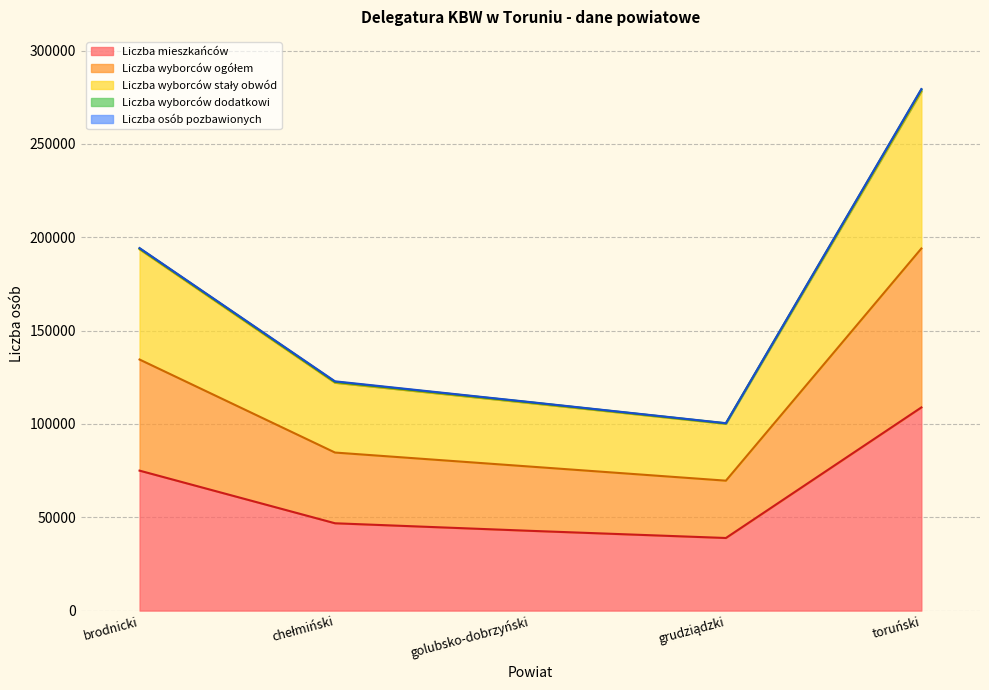

Which category has the highest value in the Liczba mieszkańców series?

toruński